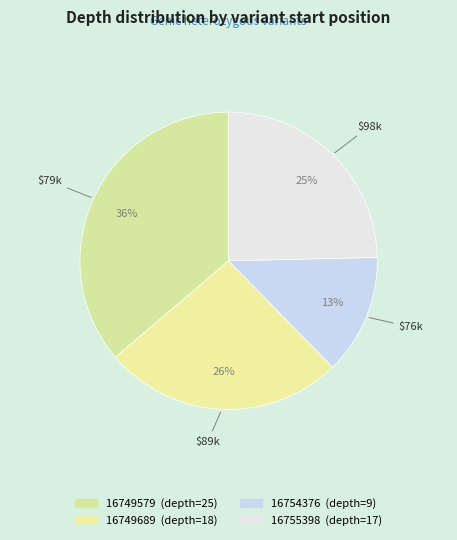

Do 16754376 and 16749579 together represent more than half of the pie?

No